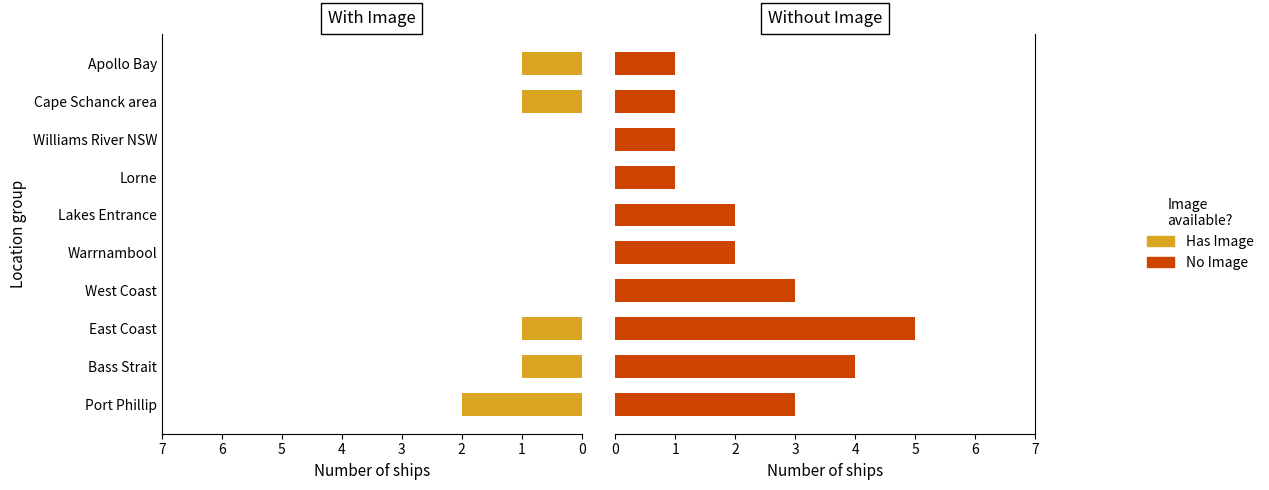

What is the average value of the Has Image series?

1